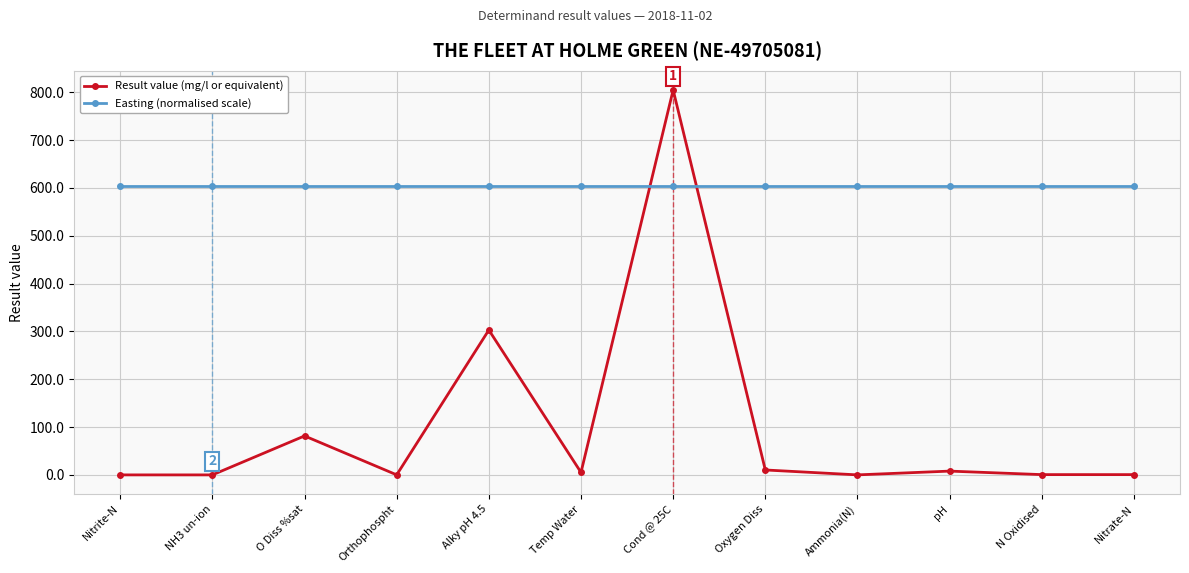

Which series has the widest spread of values?

Result value (mg/l or equivalent)